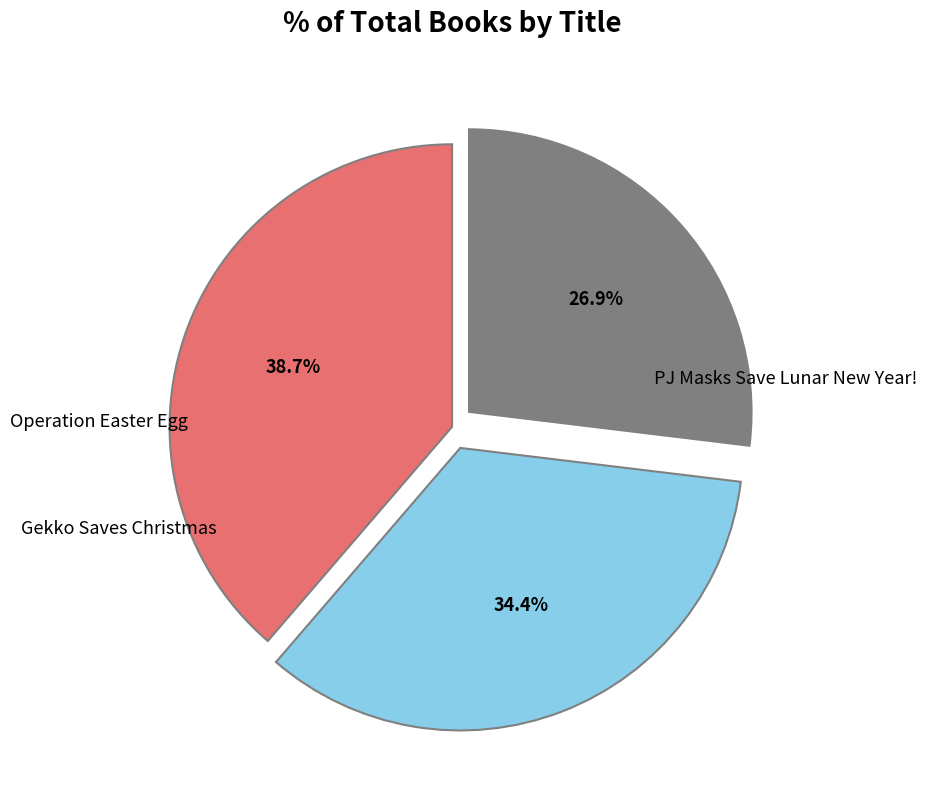

To the nearest percent, what is the difference between the Operation Easter Egg and PJ Masks Save Lunar New Year! slice percentages?

4%